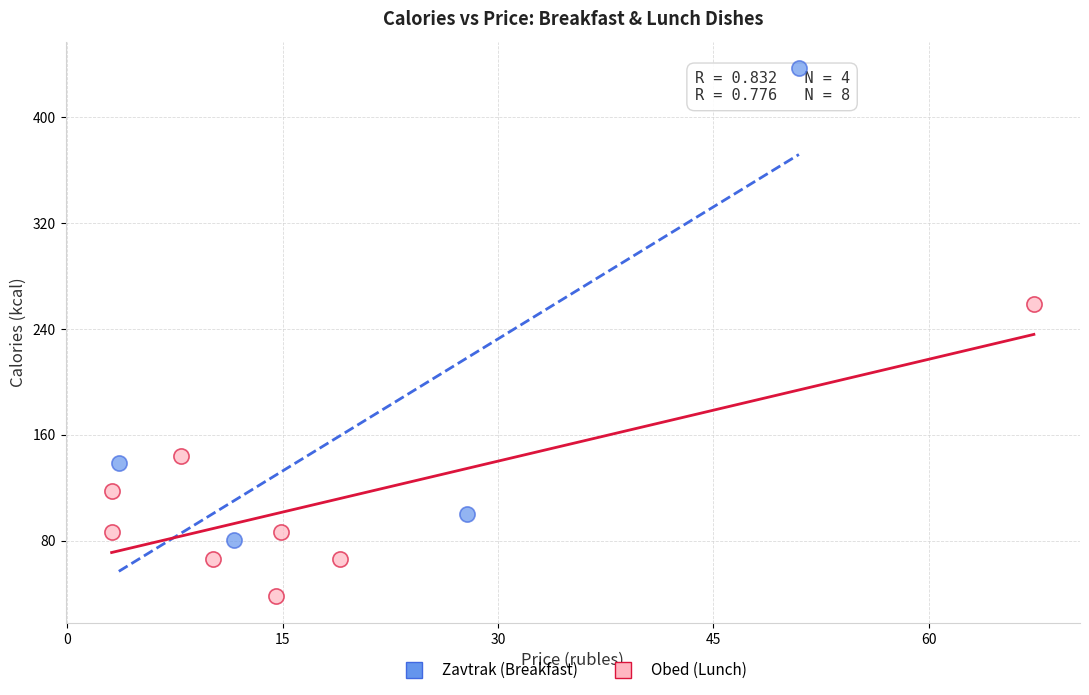

What are all the series names shown in the legend?

Zavtrak (Breakfast), Obed (Lunch)